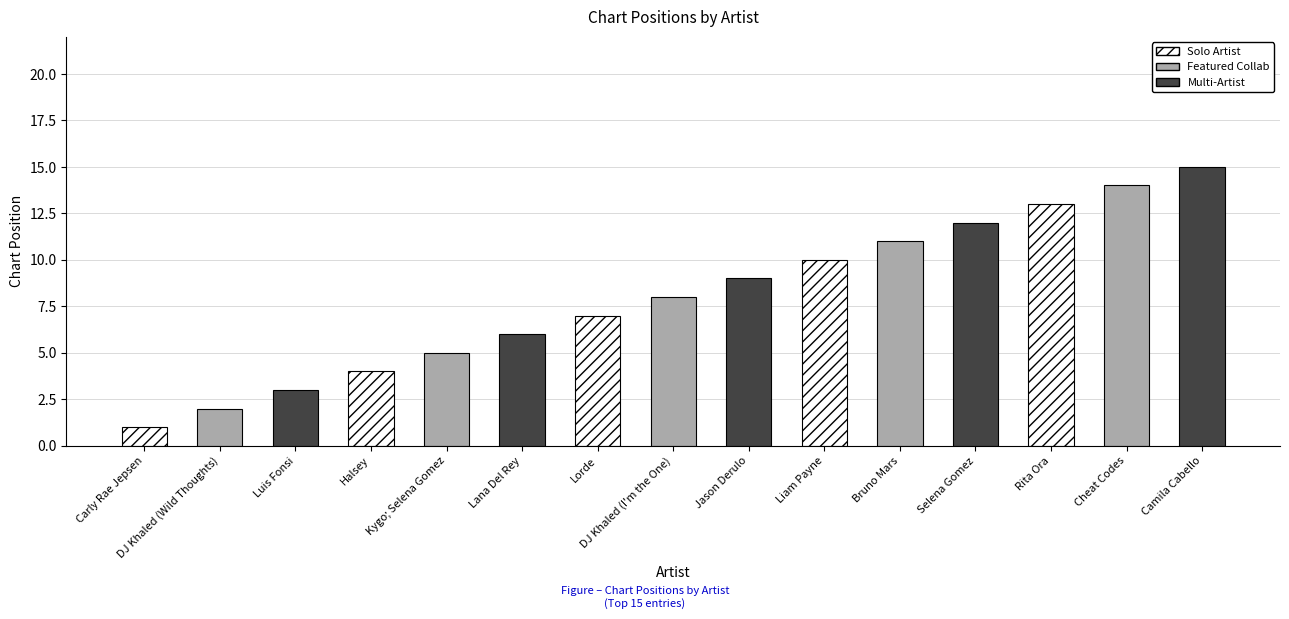

What is the average value?

8